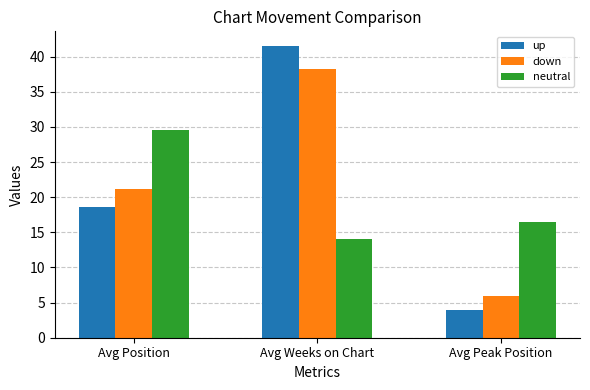

What is the label of the 1st bar from the left?

Avg Position